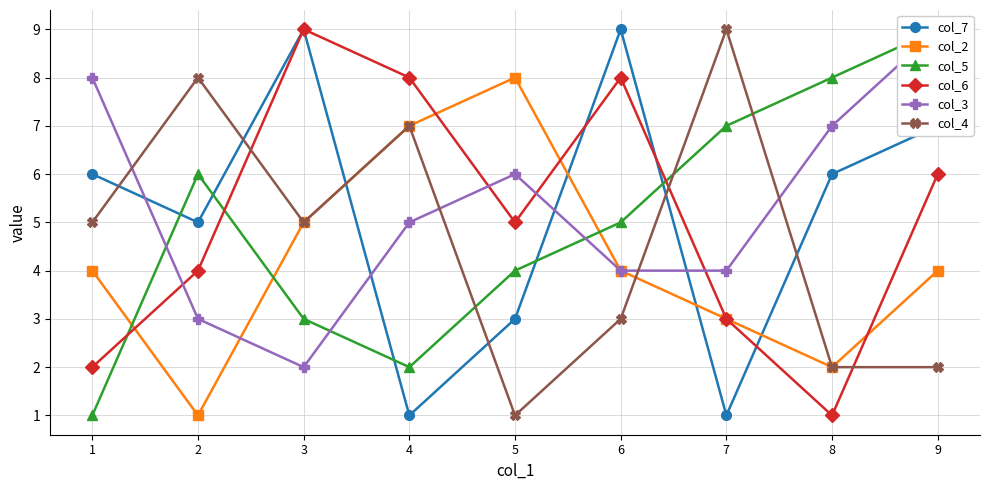

What is the value of the col_4 point at the 1st from the left?

5